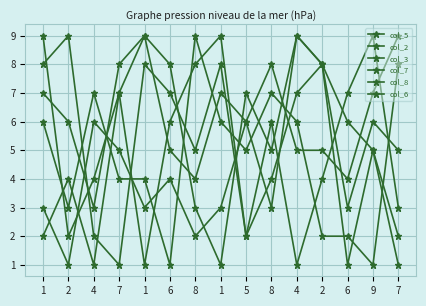

True or false: col_5 and col_7 intersect in this chart.

True